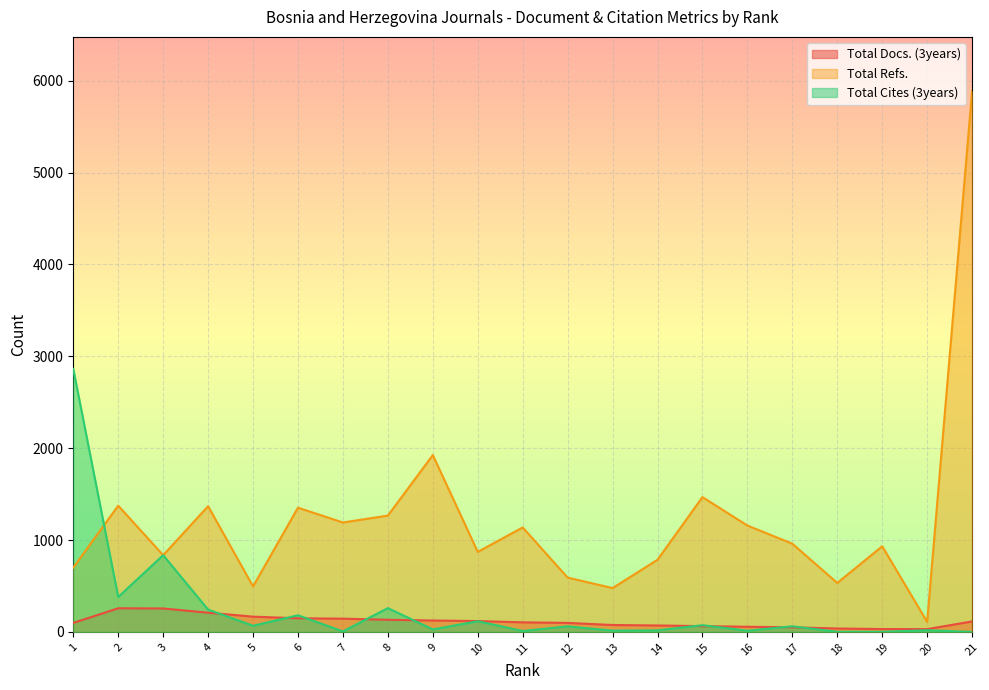

Which series changed the most between 8 and 12?

Total Refs.